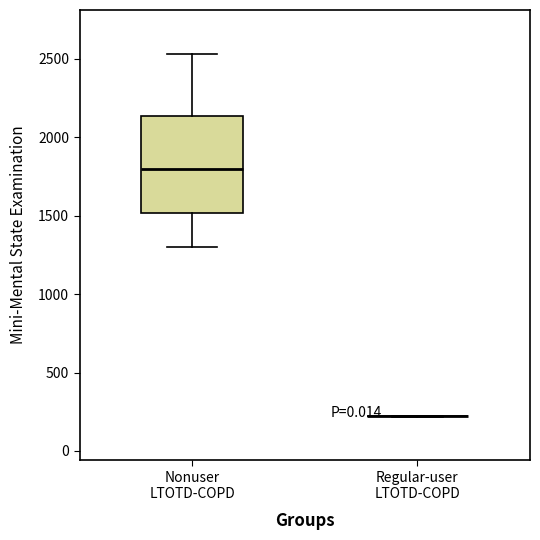

Reading left to right, transcribe this box plot: for each box, give where its median line is, the range the box spans, and where its two whiskers end, as read against the y-axis. The values are not printed on the chart, so give them approximately, as read against the axis.

Nonuser LTOTD-COPD: median 1800, box 1500 to 2150, whiskers 1300 to 2550
Regular-user LTOTD-COPD: box collapsed to a line at 200, whiskers 200 to 200